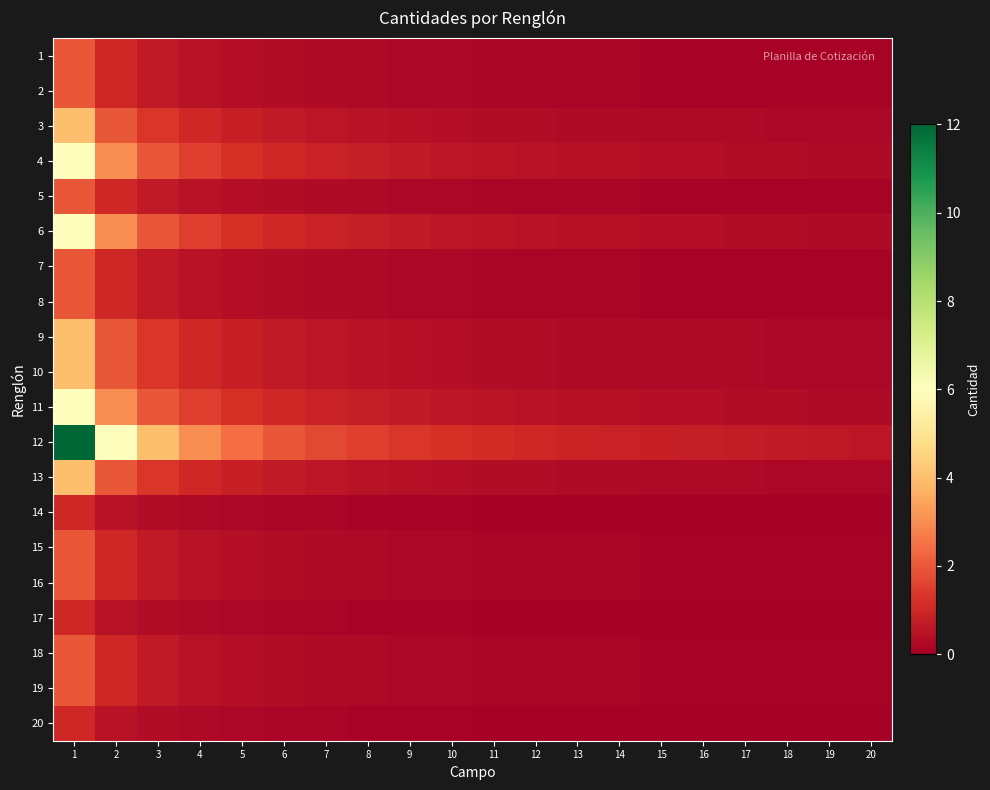

Reading right to left, what are all the values shown in this chart?

1: 20=0.1	19=0.1	18=0.1	17=0.1	16=0.1	15=0.1	14=0.1	13=0.2	12=0.2	11=0.2	10=0.2	9=0.2	8=0.2	7=0.3	6=0.3	5=0.4	4=0.5	3=0.7	2=1.0	1=2.0
2: 20=0.1	19=0.1	18=0.1	17=0.1	16=0.1	15=0.1	14=0.1	13=0.2	12=0.2	11=0.2	10=0.2	9=0.2	8=0.2	7=0.3	6=0.3	5=0.4	4=0.5	3=0.7	2=1.0	1=2.0
3: 20=0.2	19=0.2	18=0.2	17=0.2	16=0.2	15=0.3	14=0.3	13=0.3	12=0.3	11=0.4	10=0.4	9=0.4	8=0.5	7=0.6	6=0.7	5=0.8	4=1.0	3=1.3	2=2.0	1=4.0
4: 20=0.3	19=0.3	18=0.3	17=0.4	16=0.4	15=0.4	14=0.4	13=0.5	12=0.5	11=0.5	10=0.6	9=0.7	8=0.8	7=0.9	6=1.0	5=1.2	4=1.5	3=2.0	2=3.0	1=6.0
5: 20=0.1	19=0.1	18=0.1	17=0.1	16=0.1	15=0.1	14=0.1	13=0.2	12=0.2	11=0.2	10=0.2	9=0.2	8=0.2	7=0.3	6=0.3	5=0.4	4=0.5	3=0.7	2=1.0	1=2.0
6: 20=0.3	19=0.3	18=0.3	17=0.4	16=0.4	15=0.4	14=0.4	13=0.5	12=0.5	11=0.5	10=0.6	9=0.7	8=0.8	7=0.9	6=1.0	5=1.2	4=1.5	3=2.0	2=3.0	1=6.0
7: 20=0.1	19=0.1	18=0.1	17=0.1	16=0.1	15=0.1	14=0.1	13=0.2	12=0.2	11=0.2	10=0.2	9=0.2	8=0.2	7=0.3	6=0.3	5=0.4	4=0.5	3=0.7	2=1.0	1=2.0
8: 20=0.1	19=0.1	18=0.1	17=0.1	16=0.1	15=0.1	14=0.1	13=0.2	12=0.2	11=0.2	10=0.2	9=0.2	8=0.2	7=0.3	6=0.3	5=0.4	4=0.5	3=0.7	2=1.0	1=2.0
9: 20=0.2	19=0.2	18=0.2	17=0.2	16=0.2	15=0.3	14=0.3	13=0.3	12=0.3	11=0.4	10=0.4	9=0.4	8=0.5	7=0.6	6=0.7	5=0.8	4=1.0	3=1.3	2=2.0	1=4.0
10: 20=0.2	19=0.2	18=0.2	17=0.2	16=0.2	15=0.3	14=0.3	13=0.3	12=0.3	11=0.4	10=0.4	9=0.4	8=0.5	7=0.6	6=0.7	5=0.8	4=1.0	3=1.3	2=2.0	1=4.0
11: 20=0.3	19=0.3	18=0.3	17=0.4	16=0.4	15=0.4	14=0.4	13=0.5	12=0.5	11=0.5	10=0.6	9=0.7	8=0.8	7=0.9	6=1.0	5=1.2	4=1.5	3=2.0	2=3.0	1=6.0
12: 20=0.6	19=0.6	18=0.7	17=0.7	16=0.8	15=0.8	14=0.9	13=0.9	12=1.0	11=1.1	10=1.2	9=1.3	8=1.5	7=1.7	6=2.0	5=2.4	4=3.0	3=4.0	2=6.0	1=12.0
13: 20=0.2	19=0.2	18=0.2	17=0.2	16=0.2	15=0.3	14=0.3	13=0.3	12=0.3	11=0.4	10=0.4	9=0.4	8=0.5	7=0.6	6=0.7	5=0.8	4=1.0	3=1.3	2=2.0	1=4.0
14: 20=0.1	19=0.1	18=0.1	17=0.1	16=0.1	15=0.1	14=0.1	13=0.1	12=0.1	11=0.1	10=0.1	9=0.1	8=0.1	7=0.1	6=0.2	5=0.2	4=0.2	3=0.3	2=0.5	1=1.0
15: 20=0.1	19=0.1	18=0.1	17=0.1	16=0.1	15=0.1	14=0.1	13=0.2	12=0.2	11=0.2	10=0.2	9=0.2	8=0.2	7=0.3	6=0.3	5=0.4	4=0.5	3=0.7	2=1.0	1=2.0
16: 20=0.1	19=0.1	18=0.1	17=0.1	16=0.1	15=0.1	14=0.1	13=0.2	12=0.2	11=0.2	10=0.2	9=0.2	8=0.2	7=0.3	6=0.3	5=0.4	4=0.5	3=0.7	2=1.0	1=2.0
17: 20=0.1	19=0.1	18=0.1	17=0.1	16=0.1	15=0.1	14=0.1	13=0.1	12=0.1	11=0.1	10=0.1	9=0.1	8=0.1	7=0.1	6=0.2	5=0.2	4=0.2	3=0.3	2=0.5	1=1.0
18: 20=0.1	19=0.1	18=0.1	17=0.1	16=0.1	15=0.1	14=0.1	13=0.2	12=0.2	11=0.2	10=0.2	9=0.2	8=0.2	7=0.3	6=0.3	5=0.4	4=0.5	3=0.7	2=1.0	1=2.0
19: 20=0.1	19=0.1	18=0.1	17=0.1	16=0.1	15=0.1	14=0.1	13=0.2	12=0.2	11=0.2	10=0.2	9=0.2	8=0.2	7=0.3	6=0.3	5=0.4	4=0.5	3=0.7	2=1.0	1=2.0
20: 20=0.1	19=0.1	18=0.1	17=0.1	16=0.1	15=0.1	14=0.1	13=0.1	12=0.1	11=0.1	10=0.1	9=0.1	8=0.1	7=0.1	6=0.2	5=0.2	4=0.2	3=0.3	2=0.5	1=1.0